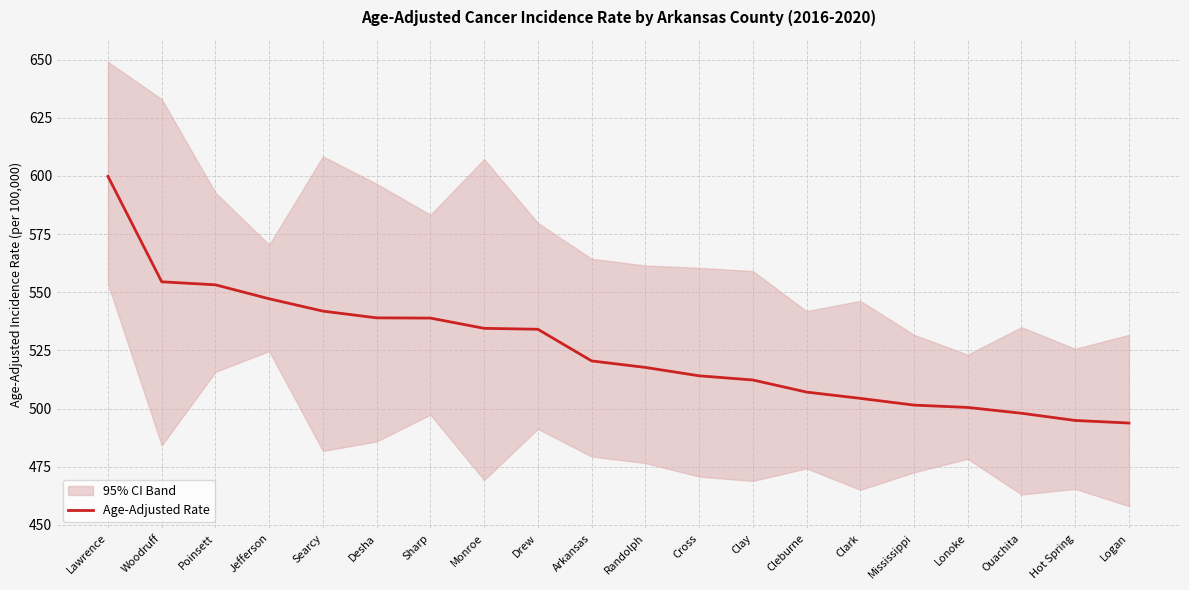

What is the difference between the values at Searcy and Monroe?

7.4